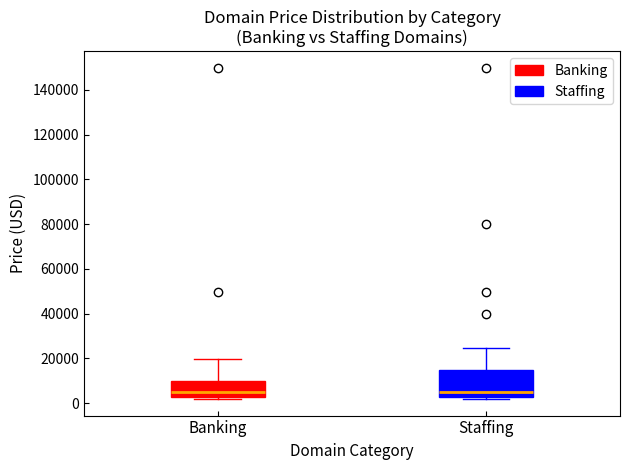

Reading left to right, transcribe this box plot: for each box, give where its median line is, the range the box spans, and where its two whiskers end, as read against the y-axis. The values are not printed on the chart, so give them approximately, as read against the axis.

Banking: median 4000, box 2000 to 10000, whiskers 2000 (just below the box's lower edge) to 20000
Staffing: median 4000, box 2000 to 14000, whiskers 2000 (just below the box's lower edge) to 24000